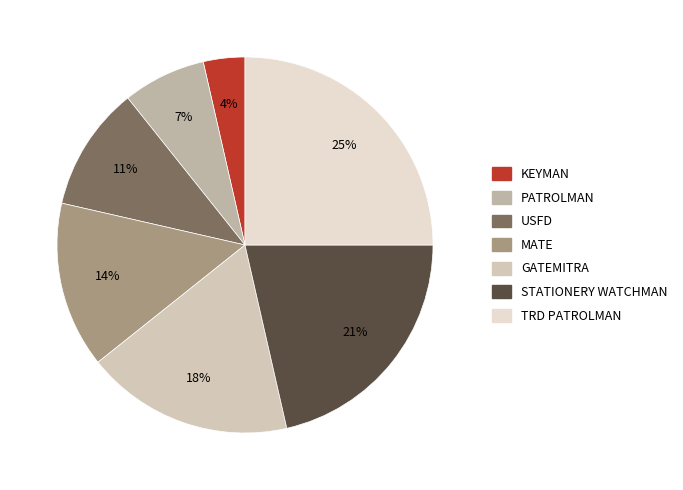

How many segments does this pie chart have?

7